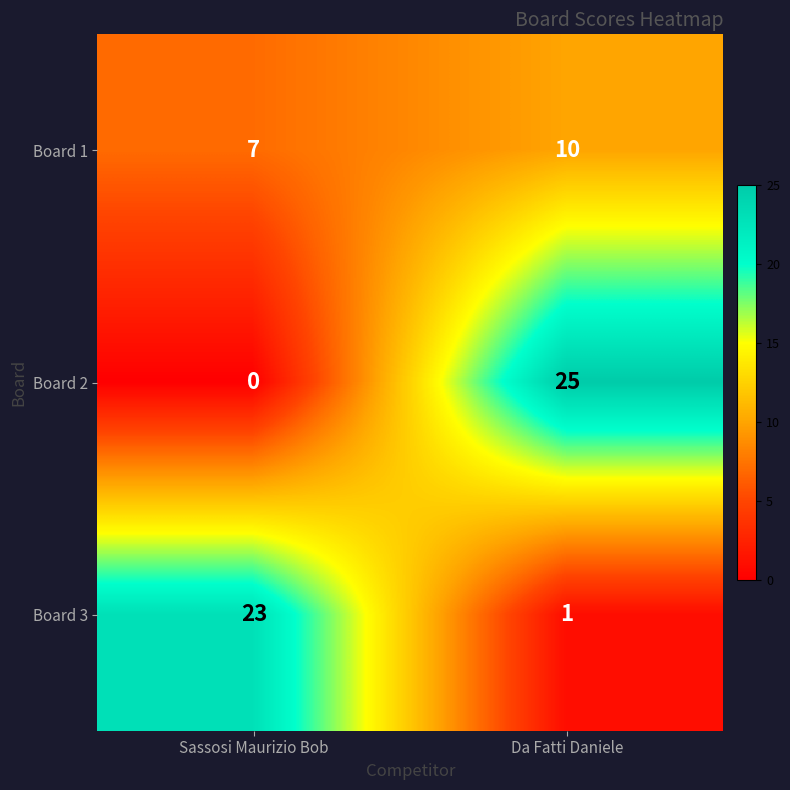

What is the greatest value displayed?

25